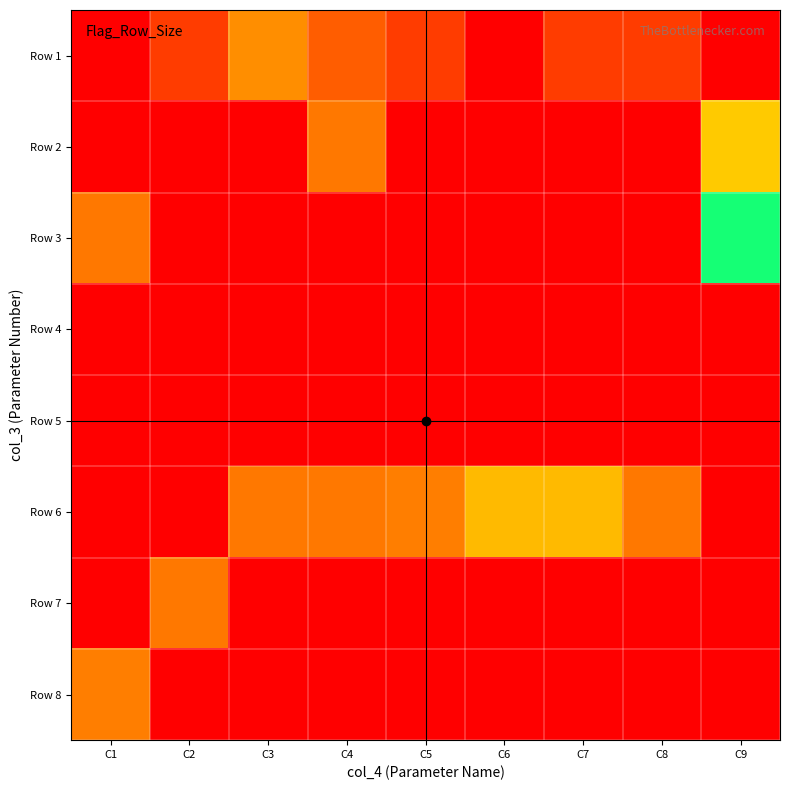

Reading left to right, what are all the values shown in this chart?

Row 1: C1=0	C2=11	C3=26	C4=17	C5=11	C6=0	C7=11	C8=11	C9=0
Row 2: C1=0	C2=0	C3=0	C4=22	C5=0	C6=0	C7=0	C8=0	C9=37
Row 3: C1=22	C2=0	C3=0	C4=0	C5=0	C6=0	C7=0	C8=0	C9=68
Row 4: C1=0	C2=0	C3=0	C4=0	C5=0	C6=0	C7=0	C8=0	C9=0
Row 5: C1=0	C2=0	C3=0	C4=0	C5=0	C6=0	C7=0	C8=0	C9=0
Row 6: C1=0	C2=0	C3=22	C4=22	C5=23	C6=34	C7=34	C8=22	C9=0
Row 7: C1=0	C2=22	C3=0	C4=0	C5=0	C6=0	C7=0	C8=0	C9=0
Row 8: C1=23	C2=0	C3=0	C4=0	C5=0	C6=0	C7=0	C8=0	C9=0